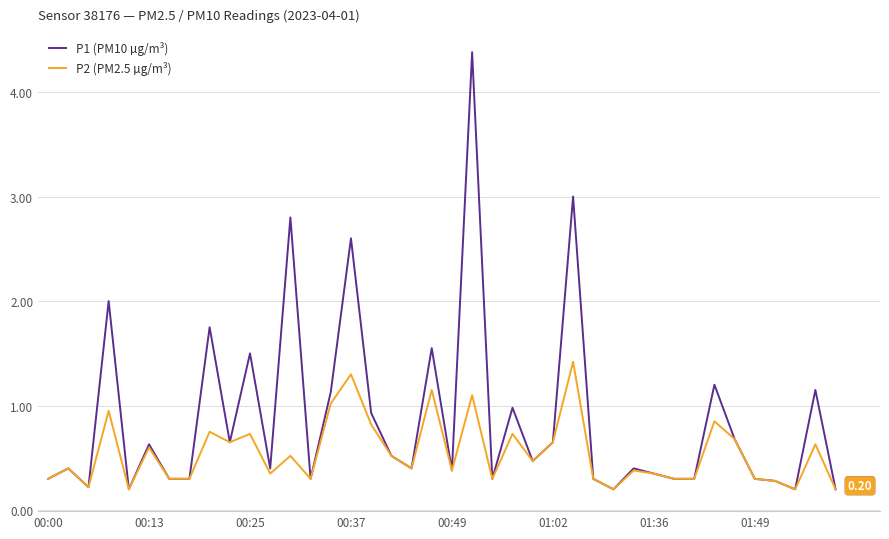

Rank the series by their average value, from lowest to highest.

P2 (PM2.5 µg/m³), P1 (PM10 µg/m³)